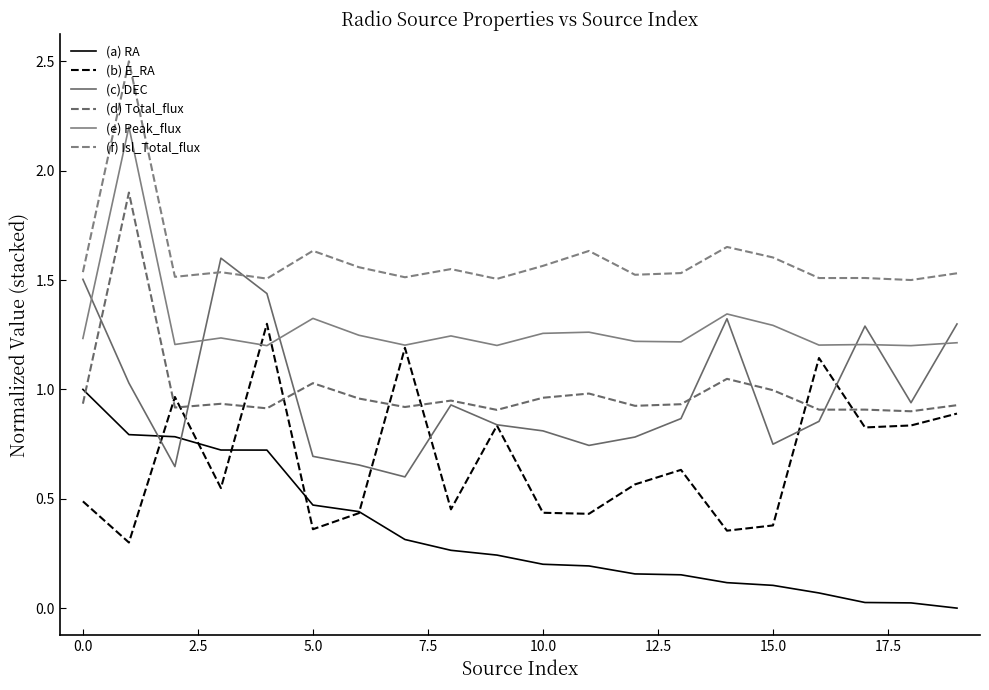

What is the difference between the maximum and minimum values in the (c) DEC series?

1.0